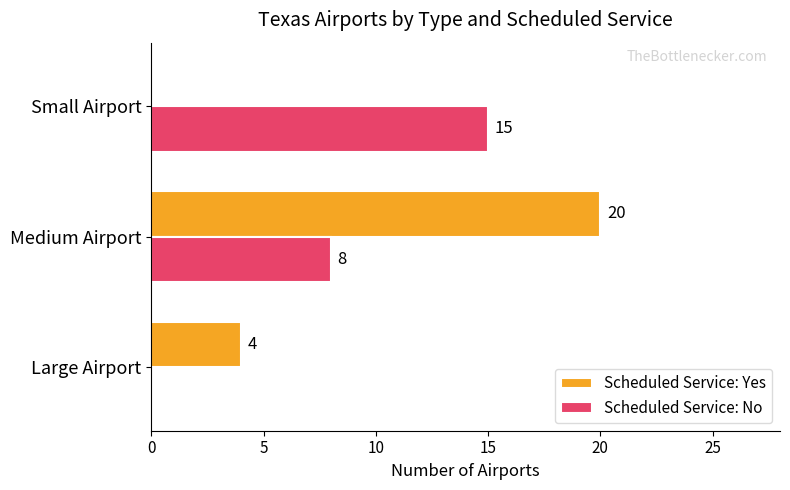

What is the total value across all series at Small Airport?

15